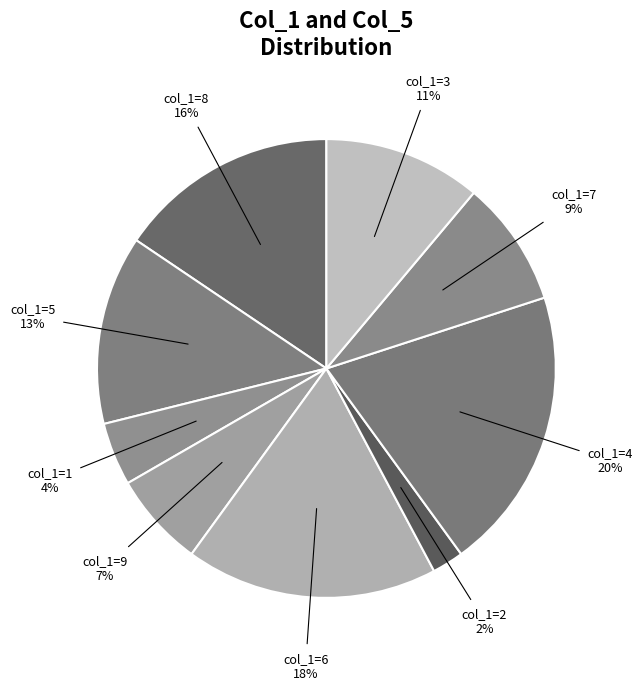

How many slices are in this pie chart?

9